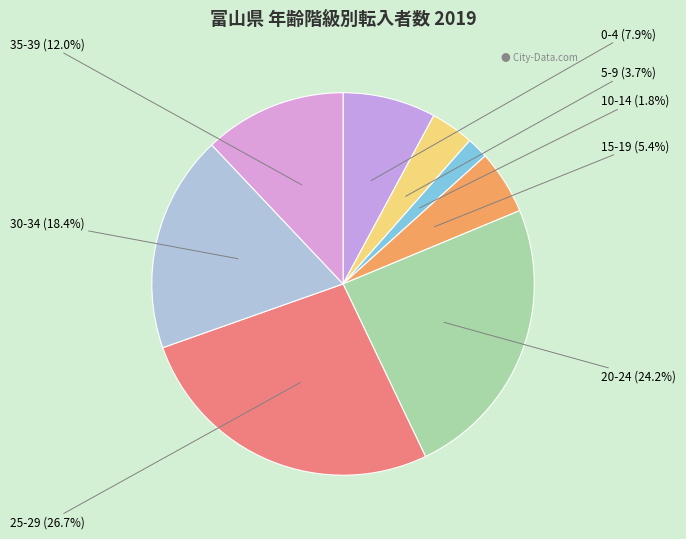

To the nearest percent, what portion does 35-39 represent?

12%